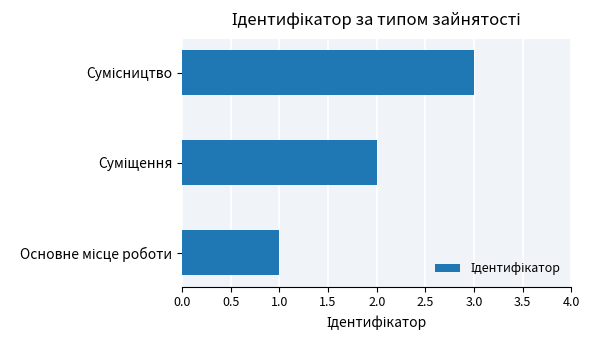

What is the minimum value shown in the chart?

1